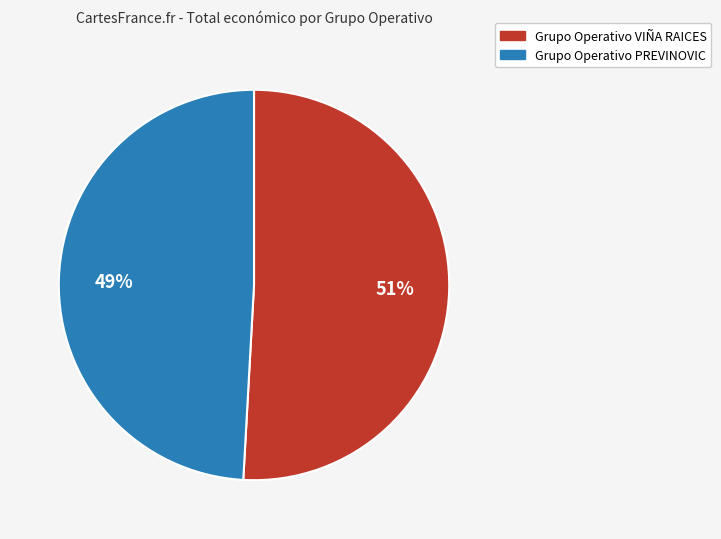

To the nearest percent, what is the average slice percentage?

50%